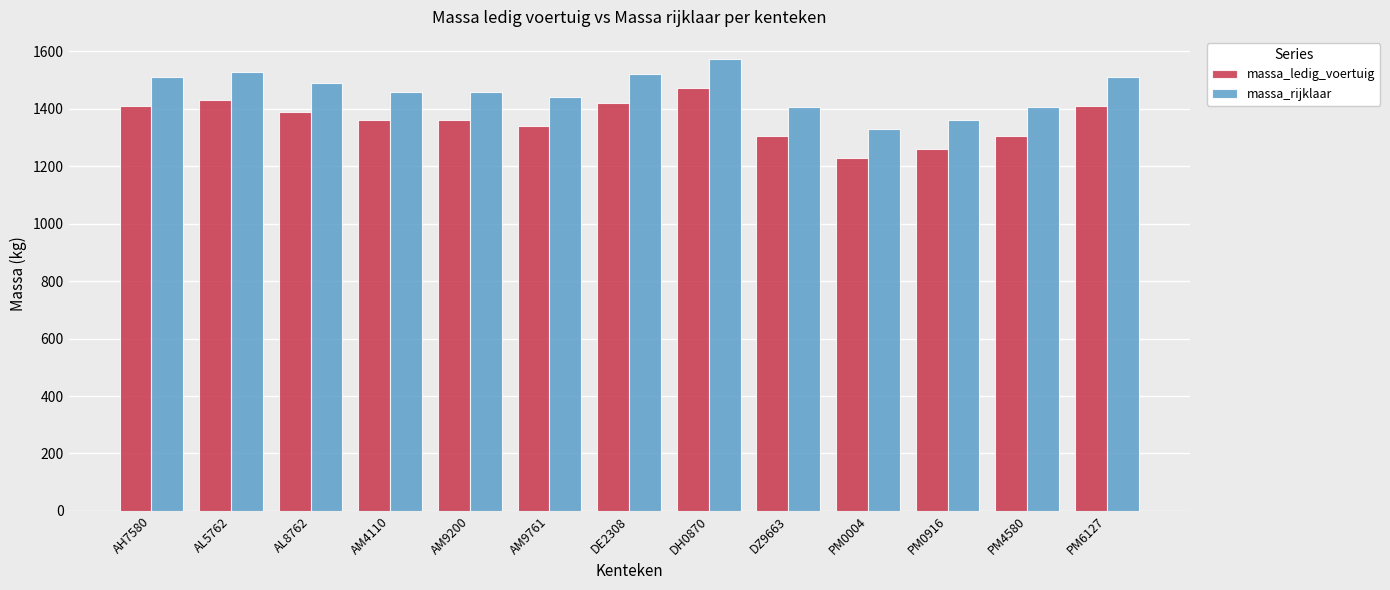

Does the chart contain any negative values?

No